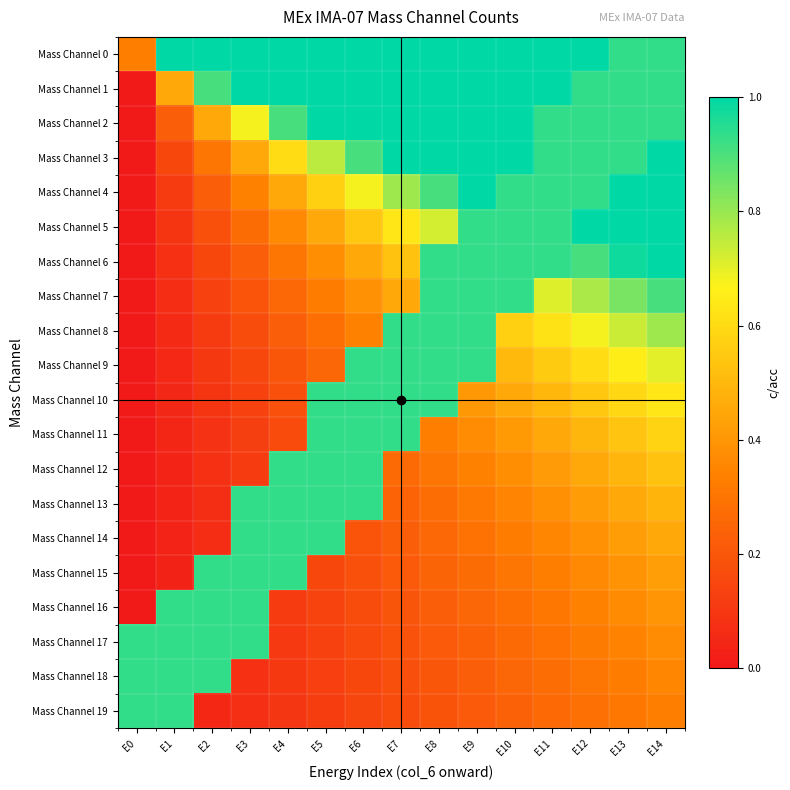

Between E3 and E4, which series saw the biggest shift?

Mass Channel 17